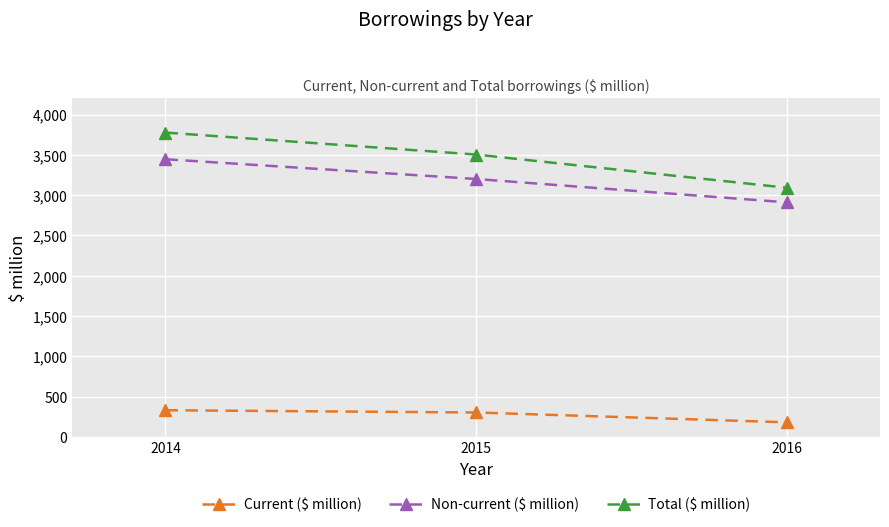

At which label does Total ($ million) first exceed 3504?

2014